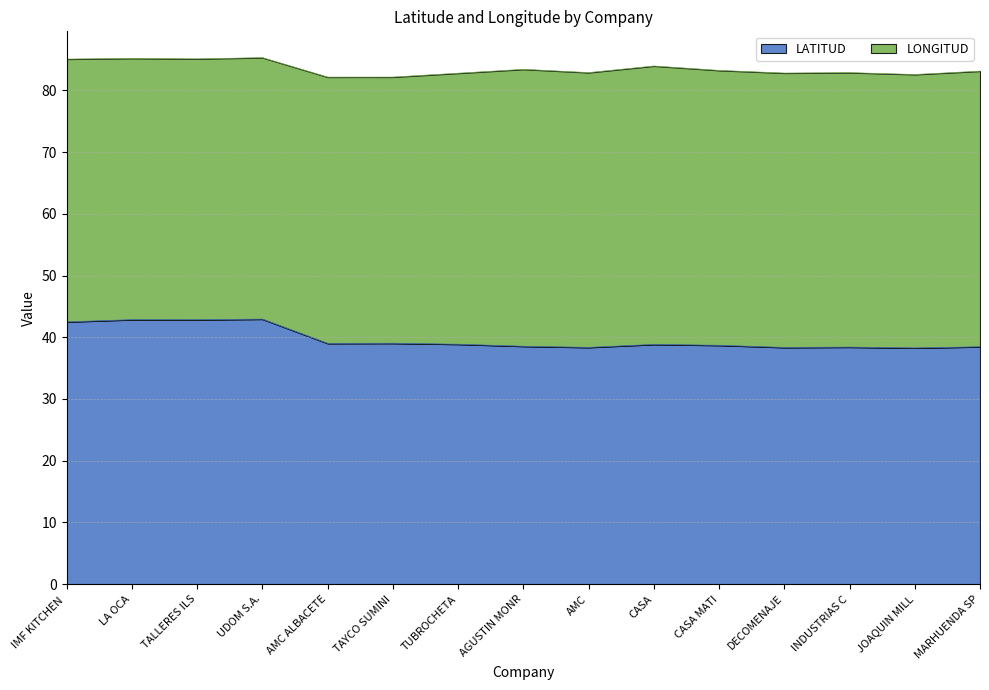

How many interior local valleys (lower than both neighbors) does the data have?

5